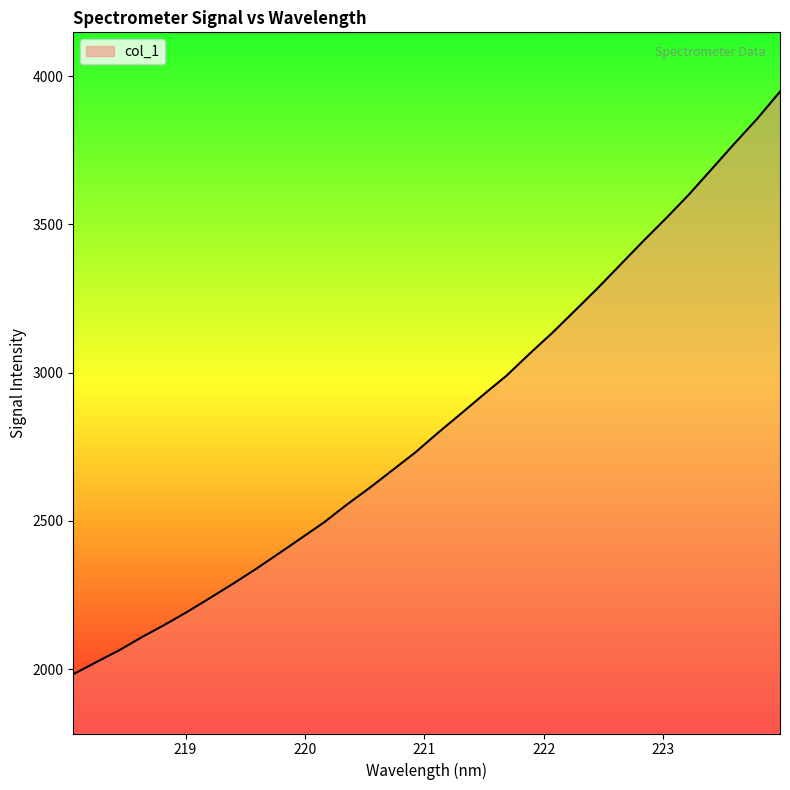

What is the difference between the maximum and minimum values?

1965.6